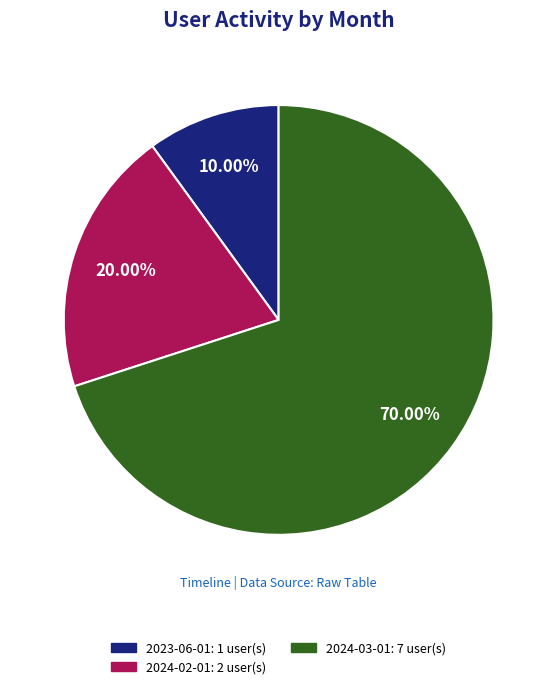

Is there a majority slice in this chart?

Yes